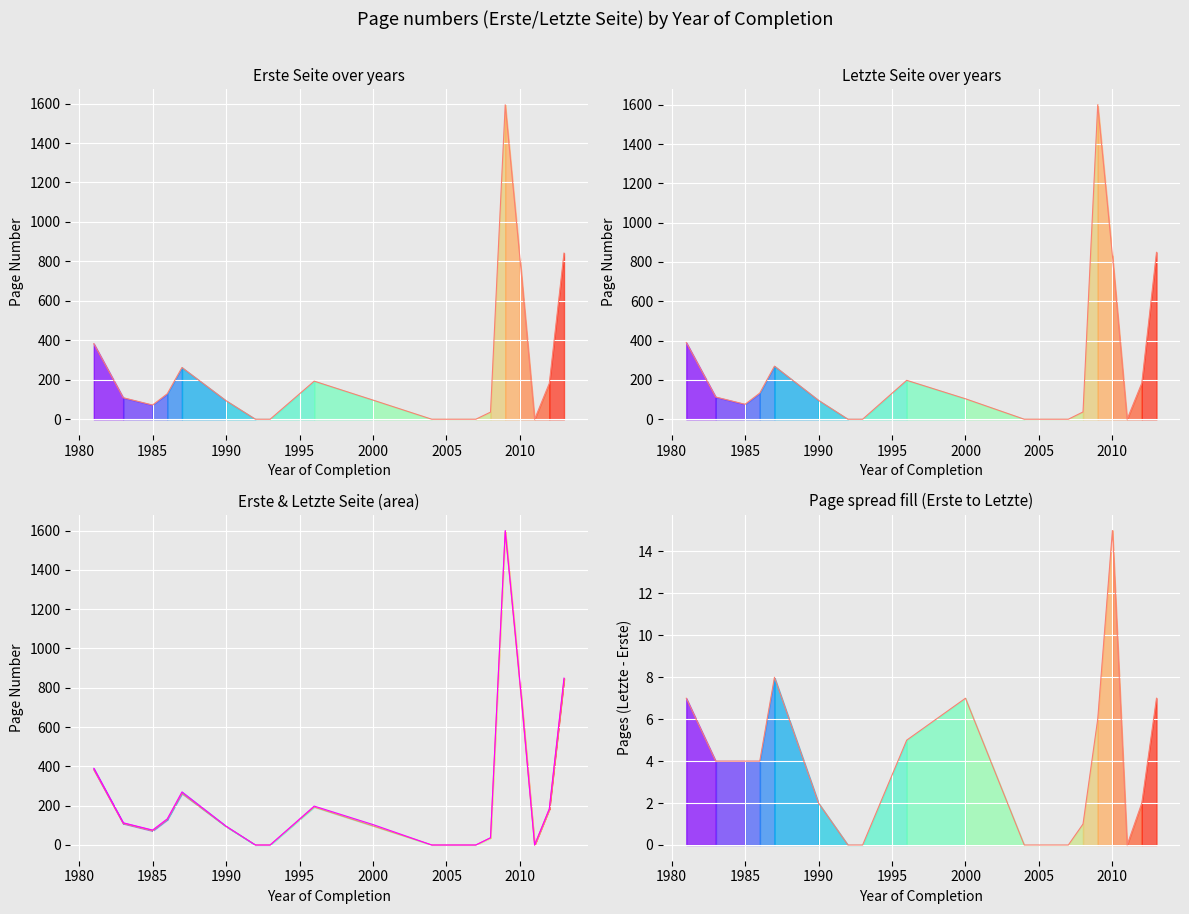

Reading left to right, transcribe all the data shown in this chart.

Erste Seite trend: 383	109	72	129	262	94	0	0	193	97	0	0	36	1594	817	0	182	842
Letzte Seite trend: 390	113	76	133	270	96	0	0	198	104	0	0	37	1600	832	0	184	849
Erste Seite: 383	109	72	129	262	94	0	0	193	97	0	0	36	1594	817	0	182	842
Letzte Seite: 390	113	76	133	270	96	0	0	198	104	0	0	37	1600	832	0	184	849
Page spread: 7	4	4	4	8	2	0	0	5	7	0	0	1	6	15	0	2	7